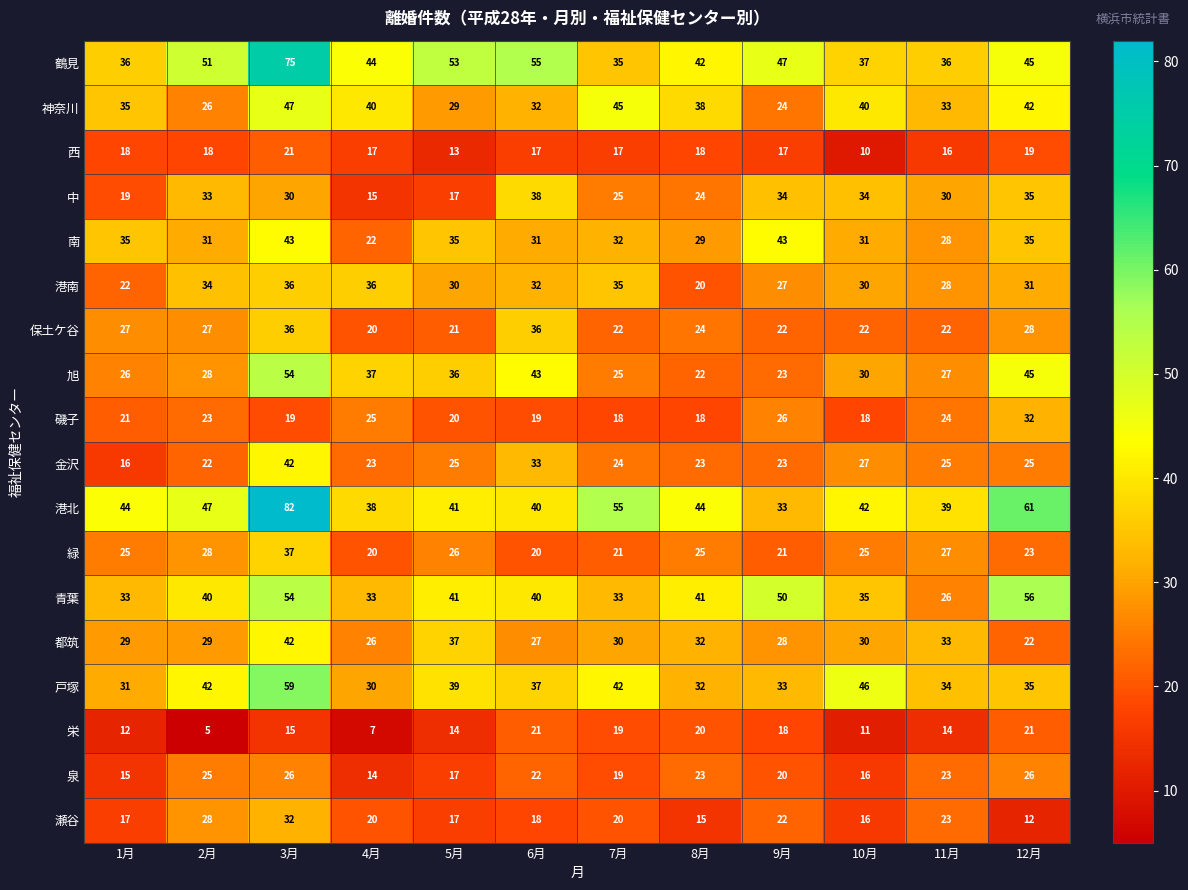

How many data points in 泉 are less than 22?

6